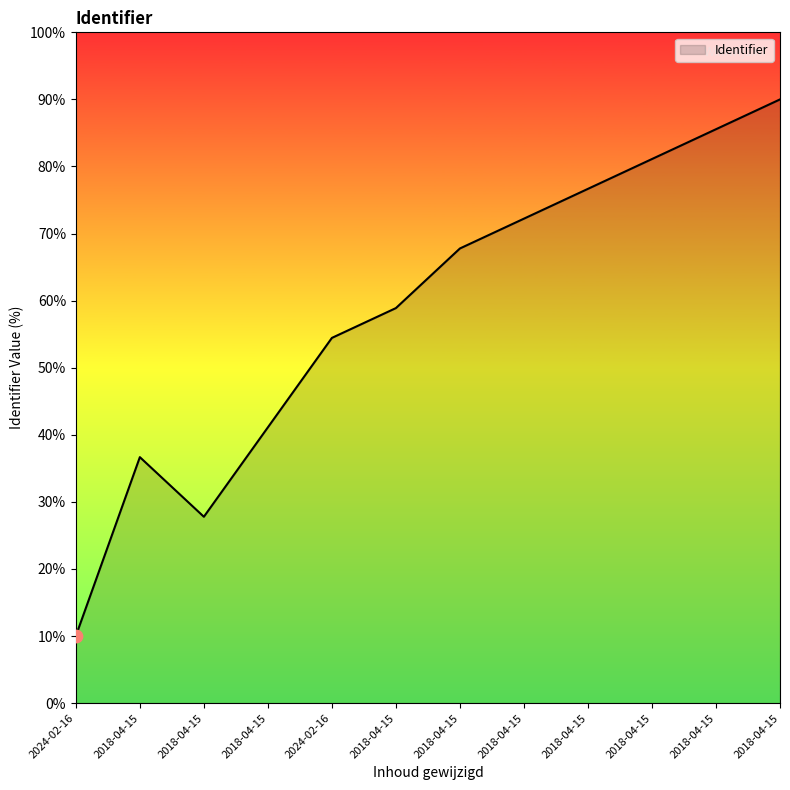

Which has a higher value, 2018-04-15 or 2018-04-15?

2018-04-15